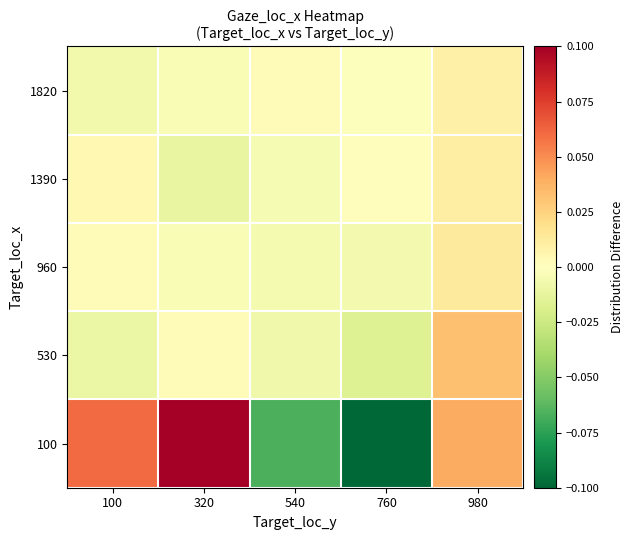

What is the spread (max minus min) of values at 100?

0.1